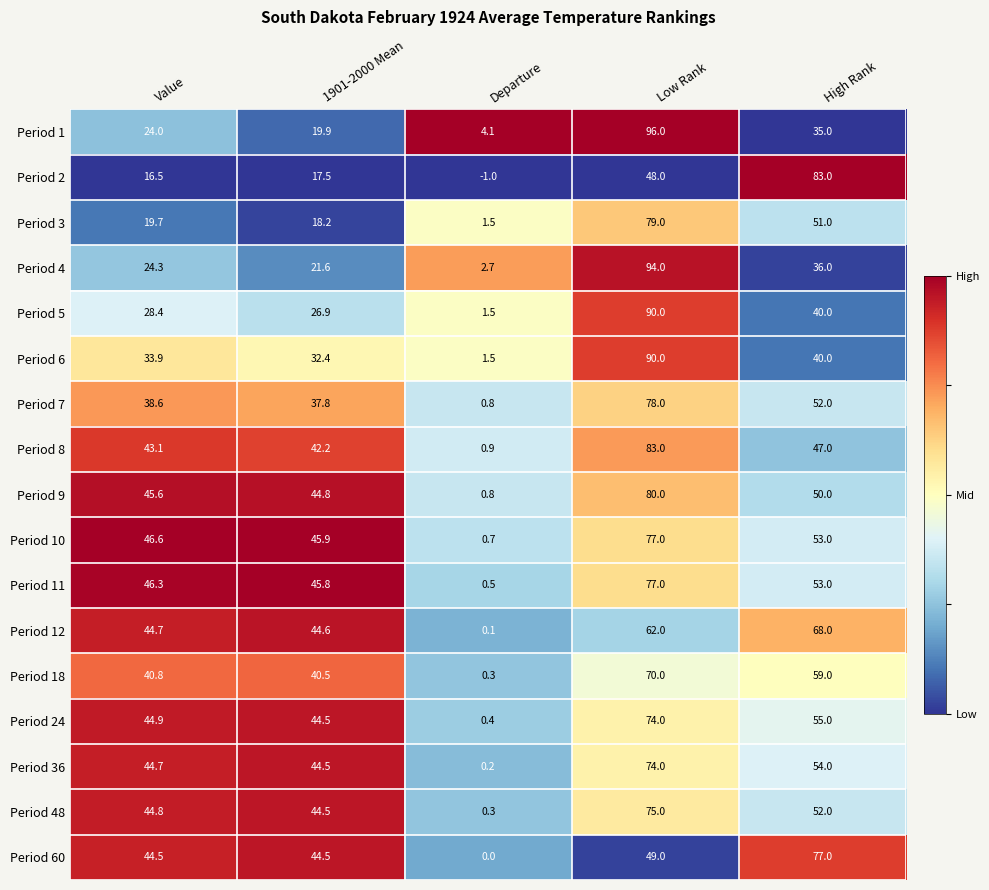

Between Value and Departure, which series saw the biggest shift?

Period 10